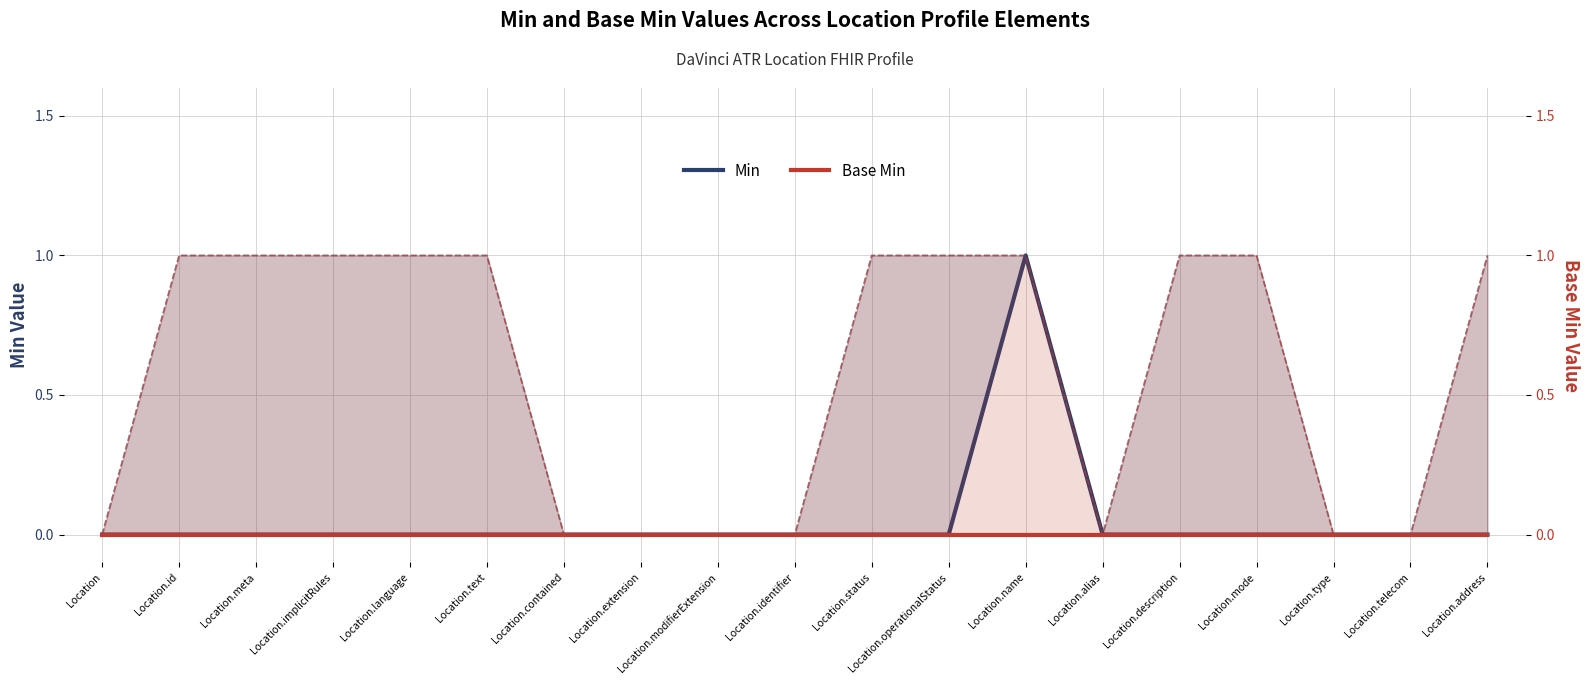

True or false: Base Min has more than 0 interior local peaks.

False